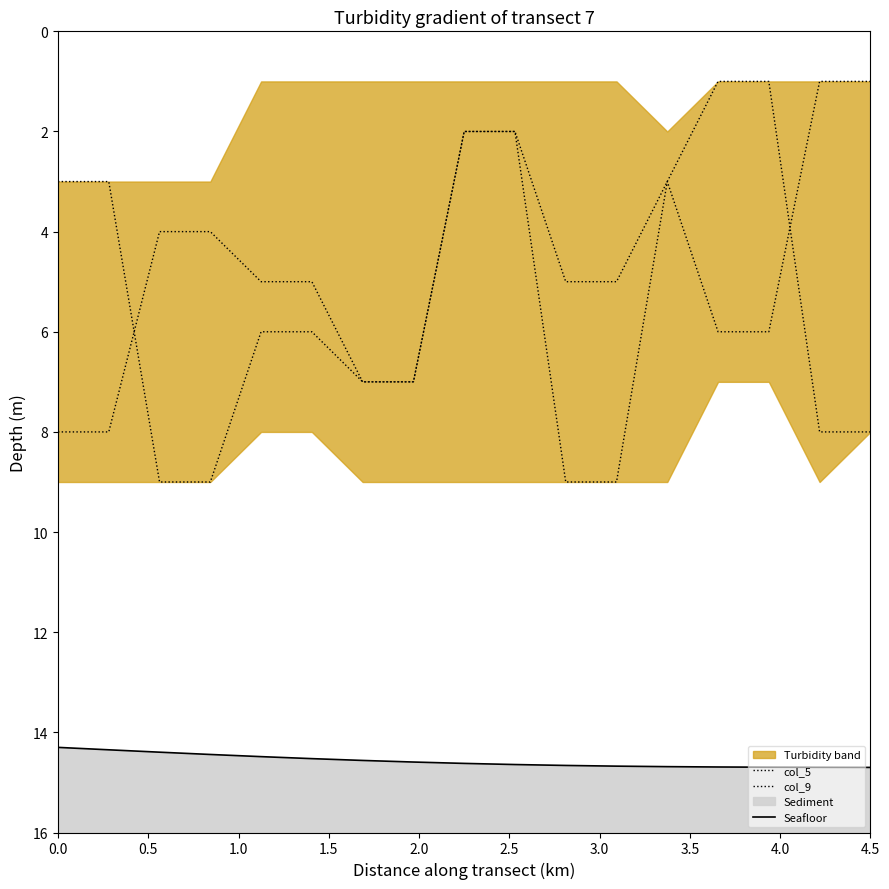

Reading left to right, extract all data points from this chart.

col_5: 3.0	3.0	9.0	9.0	6.0	6.0	7.0	7.0	2.0	2.0	5.0	5.0	3.0	1.0	1.0	8.0	8.0
col_9: 8.0	8.0	4.0	4.0	5.0	5.0	7.0	7.0	2.0	2.0	9.0	9.0	3.0	6.0	6.0	1.0	1.0
Seafloor: 14.3	14.3	14.4	14.4	14.5	14.5	14.6	14.6	14.6	14.6	14.7	14.7	14.7	14.7	14.7	14.7	14.7